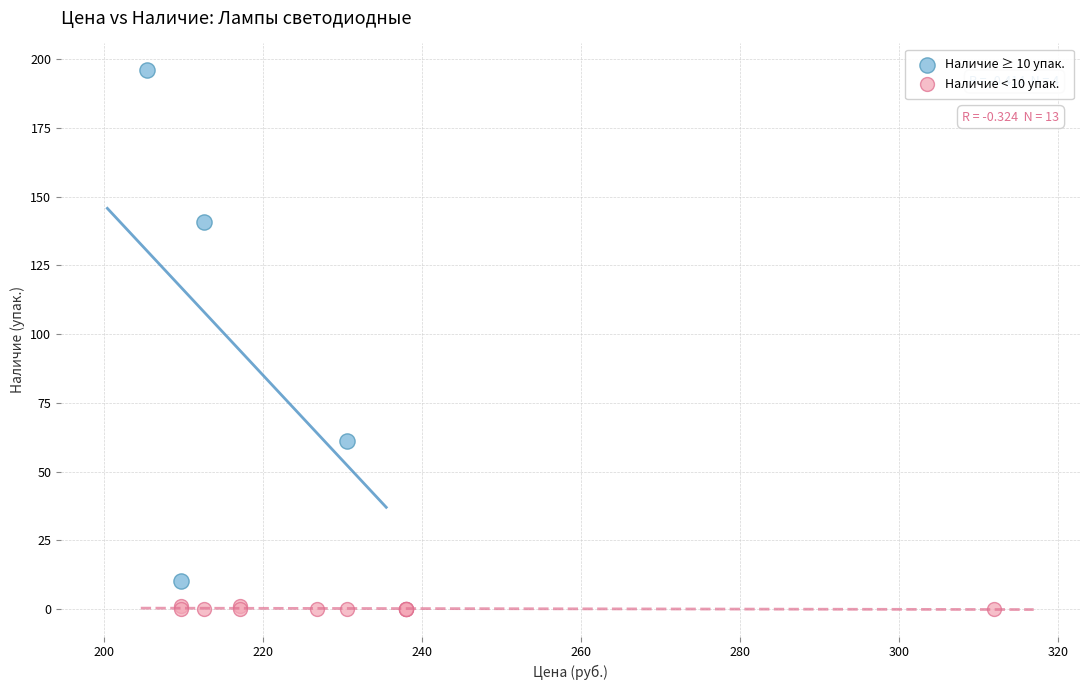

Which series has the largest Y range (max minus min)?

Наличие ≥ 10 упак.